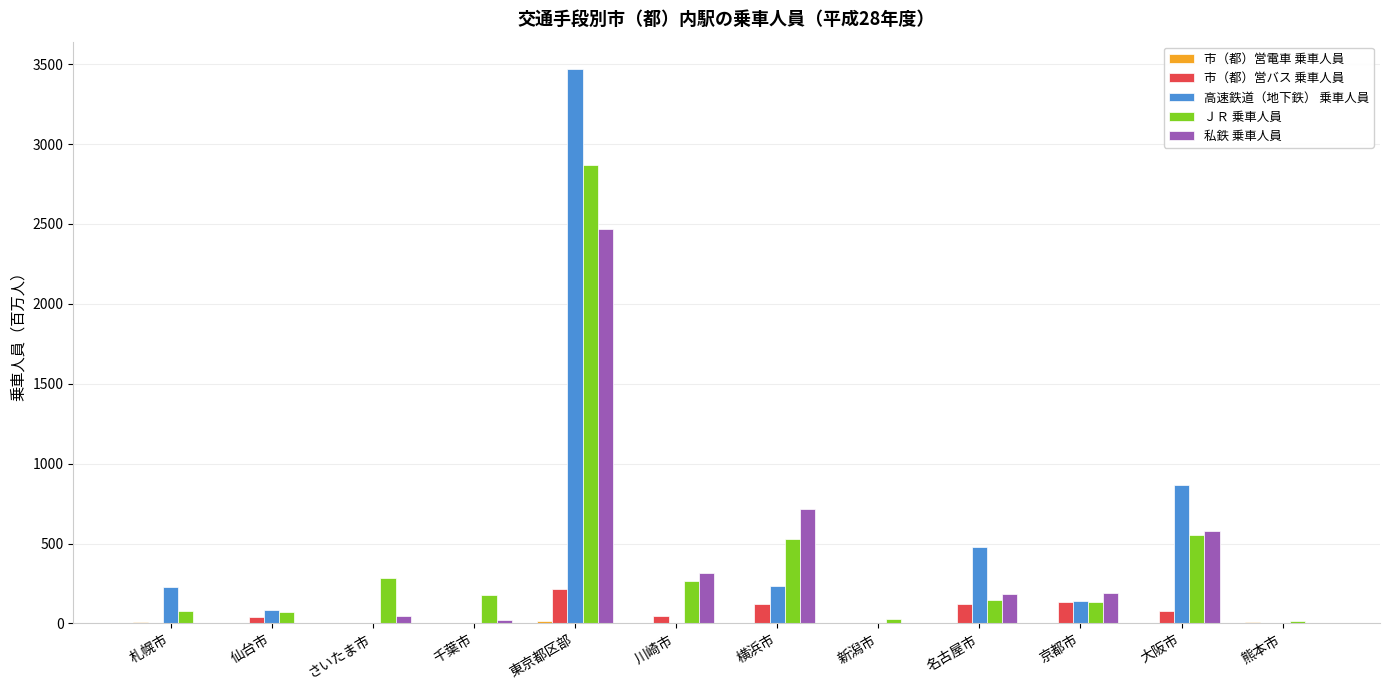

What is the sum of all 私鉄 乗車人員 values?

4512.1